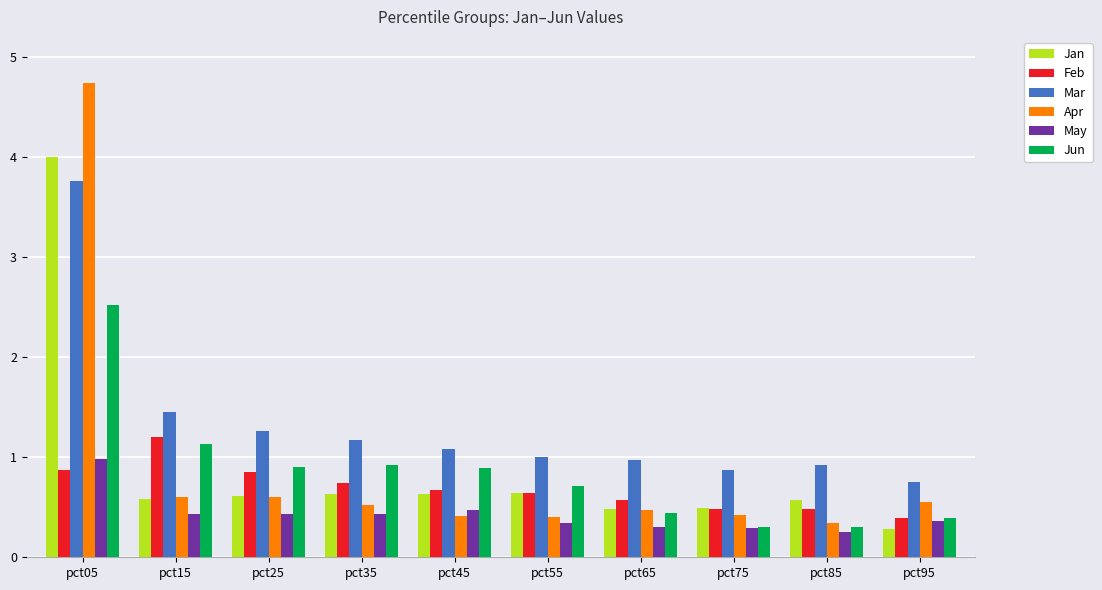

Is the value of Jan at pct95 greater than the value of Jun at pct05?

No